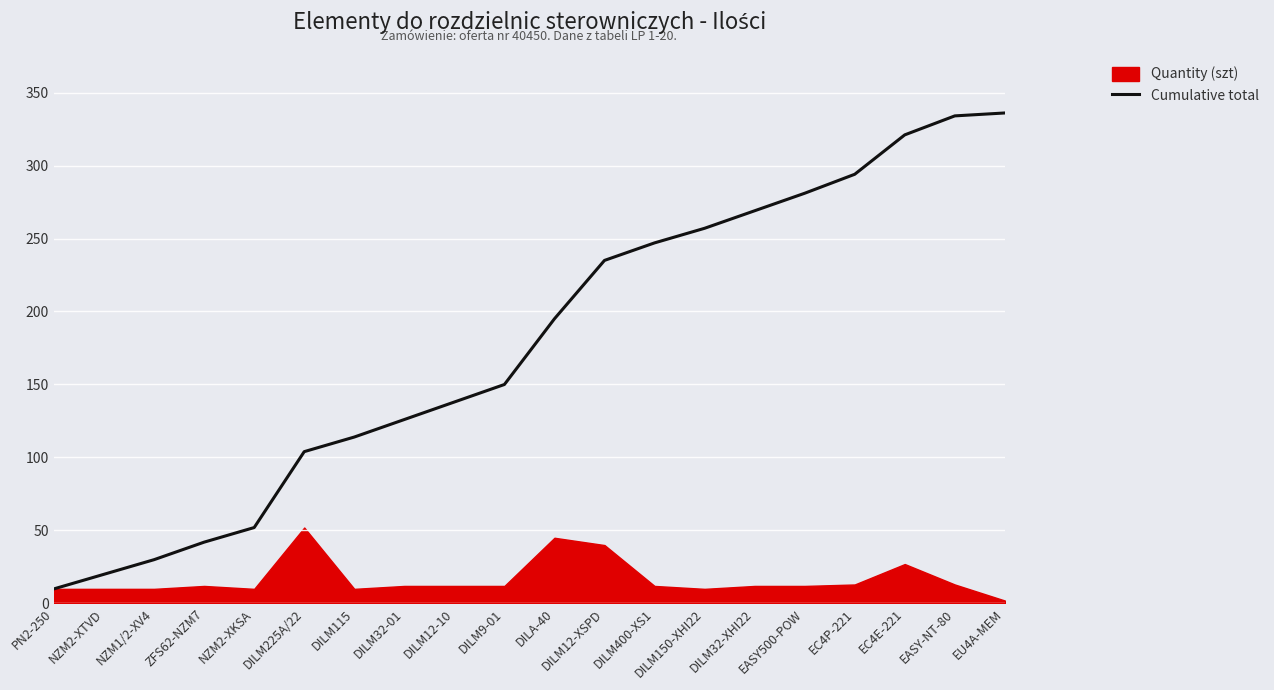

What is the highest value of the Cumulative total series?

336